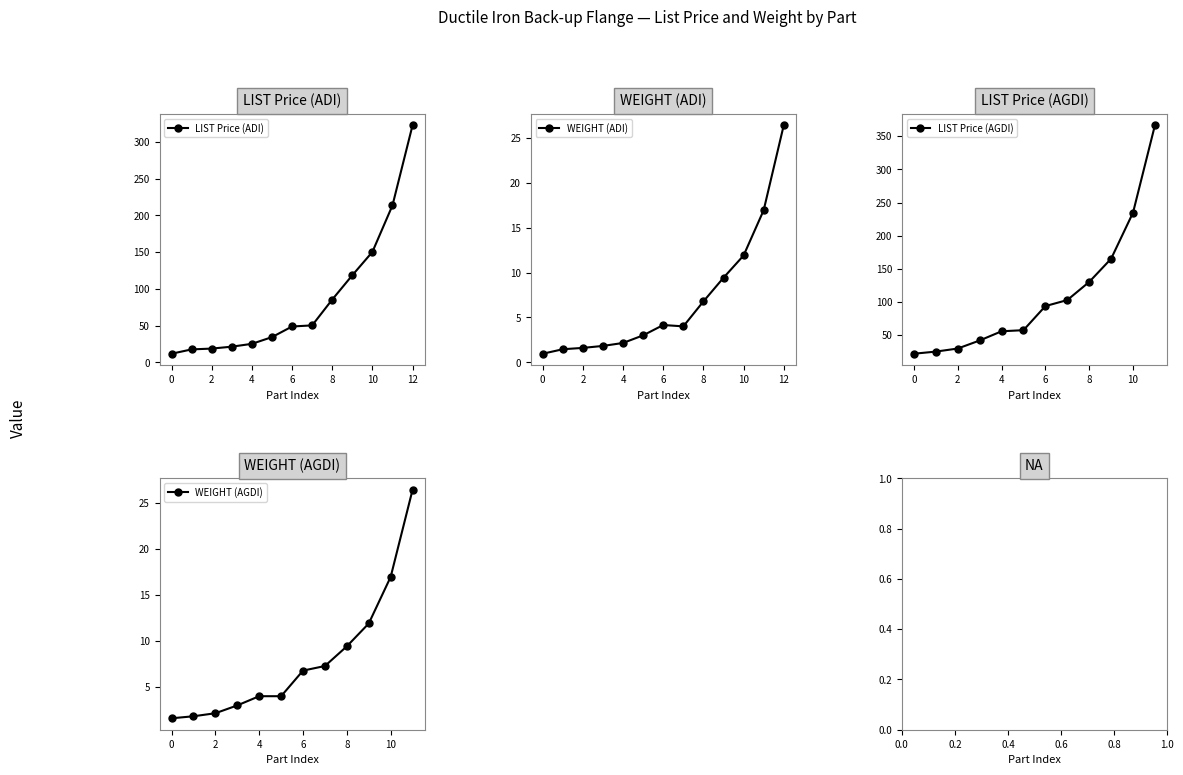

What is the lowest value of the LIST Price (ADI) series?

11.9